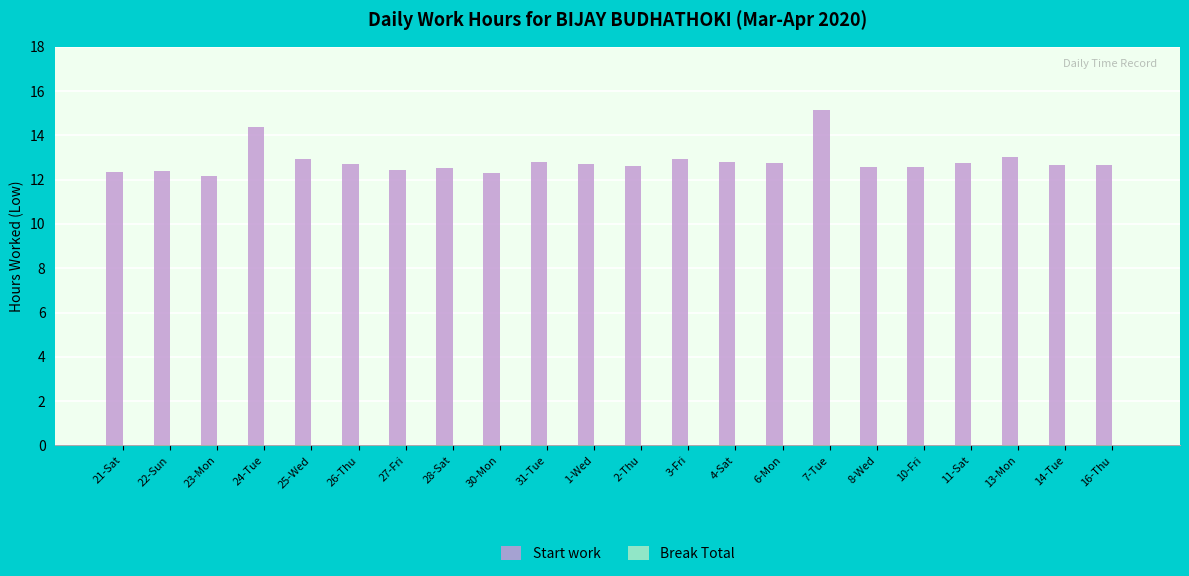

Between 27-Fri and 31-Tue, which is larger?

31-Tue